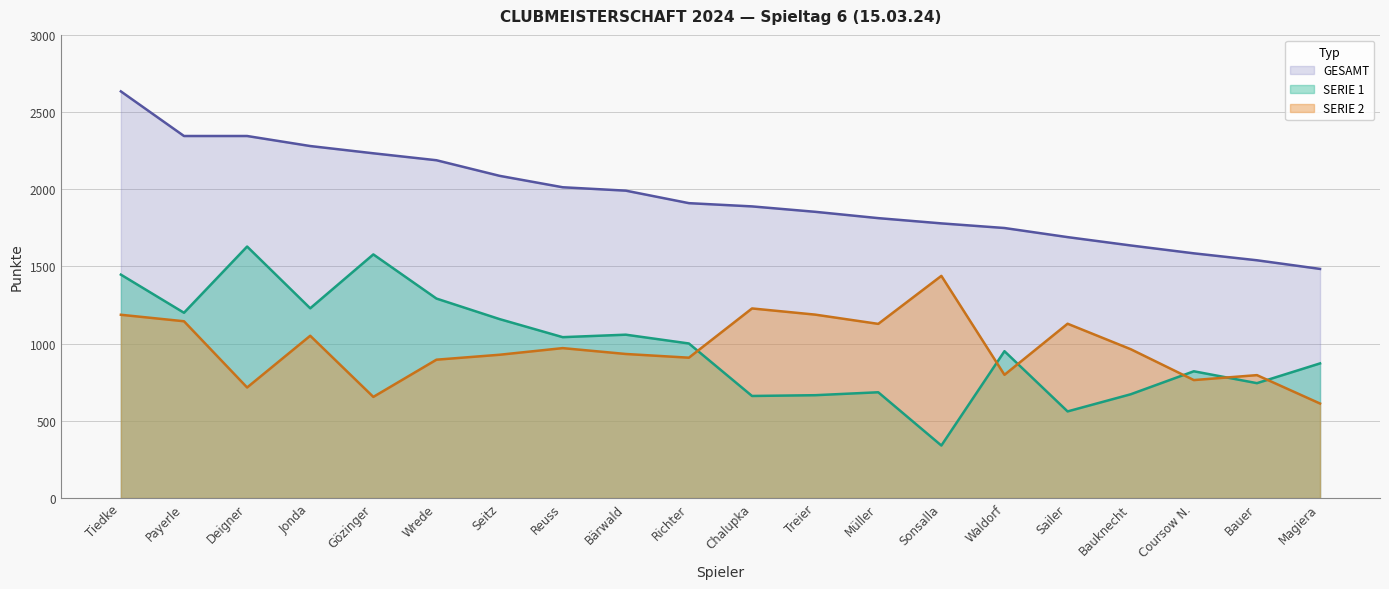

How many values in the GESAMT series exceed 1910?

9